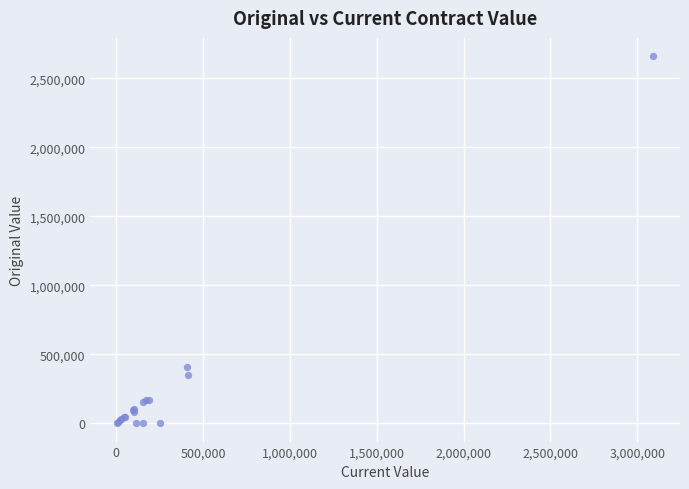

What Y value in the scatter plot is closest to 1329424?

405387.0